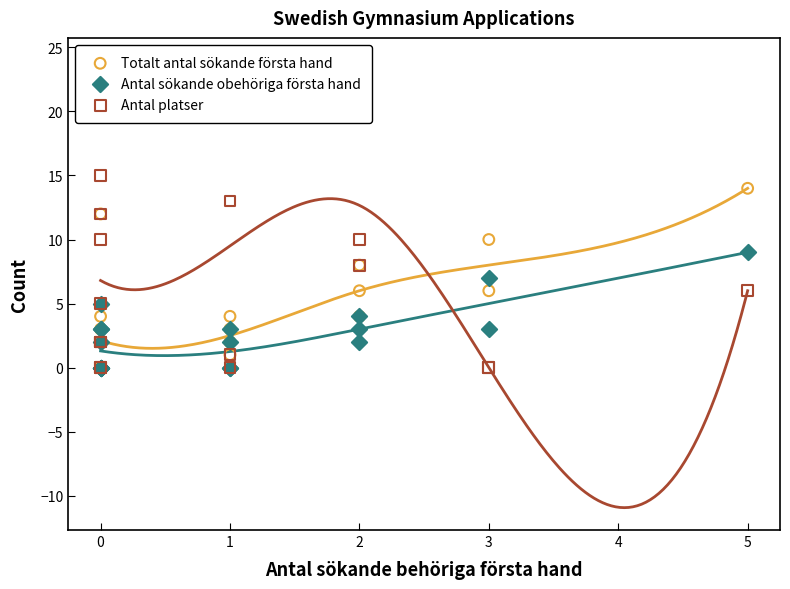

Which series has the largest Y range (max minus min)?

Antal platser